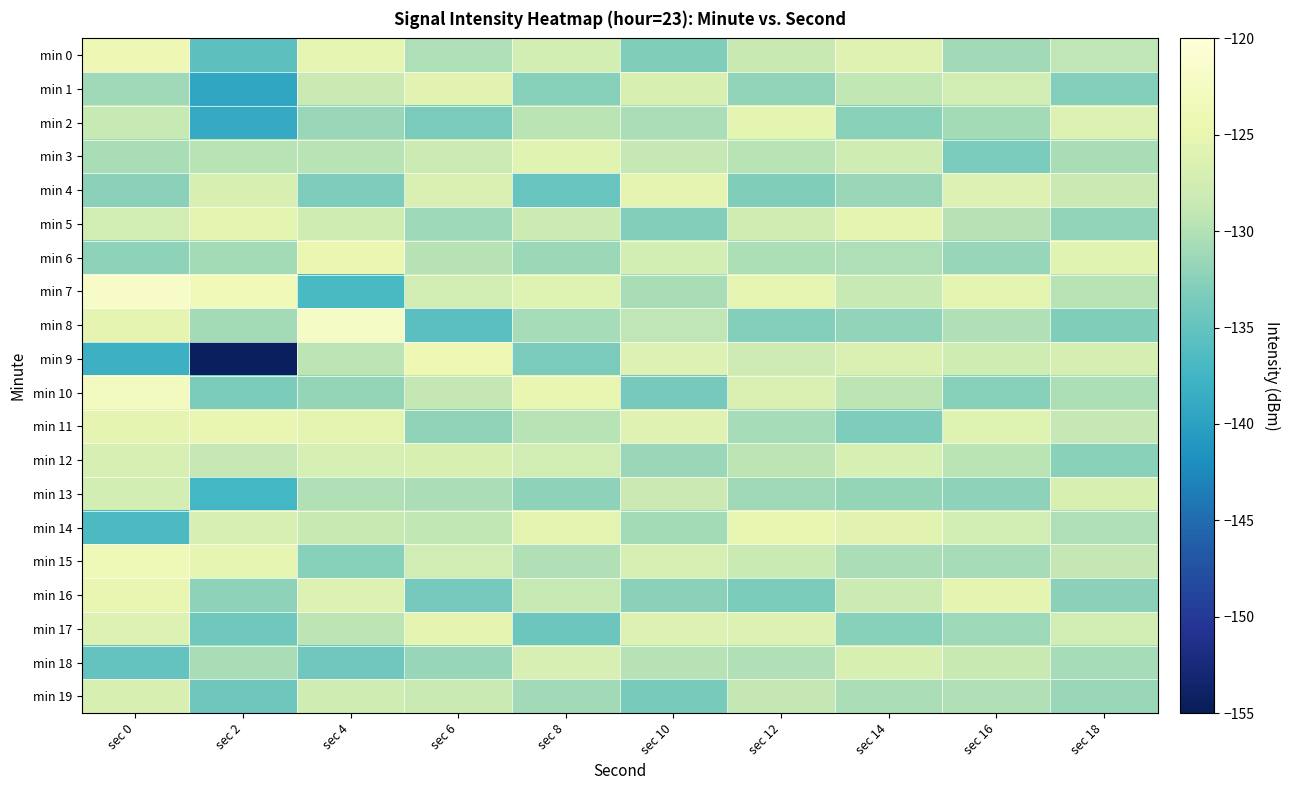

What is the smallest value displayed?

-154.5